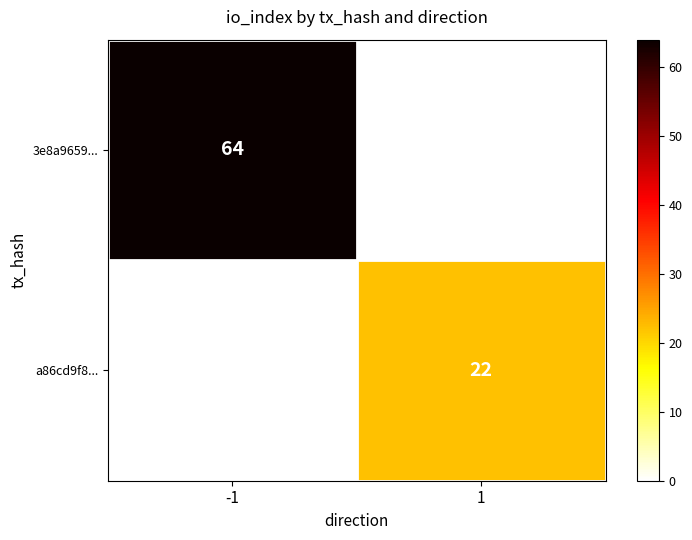

The a86cd9f8... series shows 22 at 1. True or false?

True